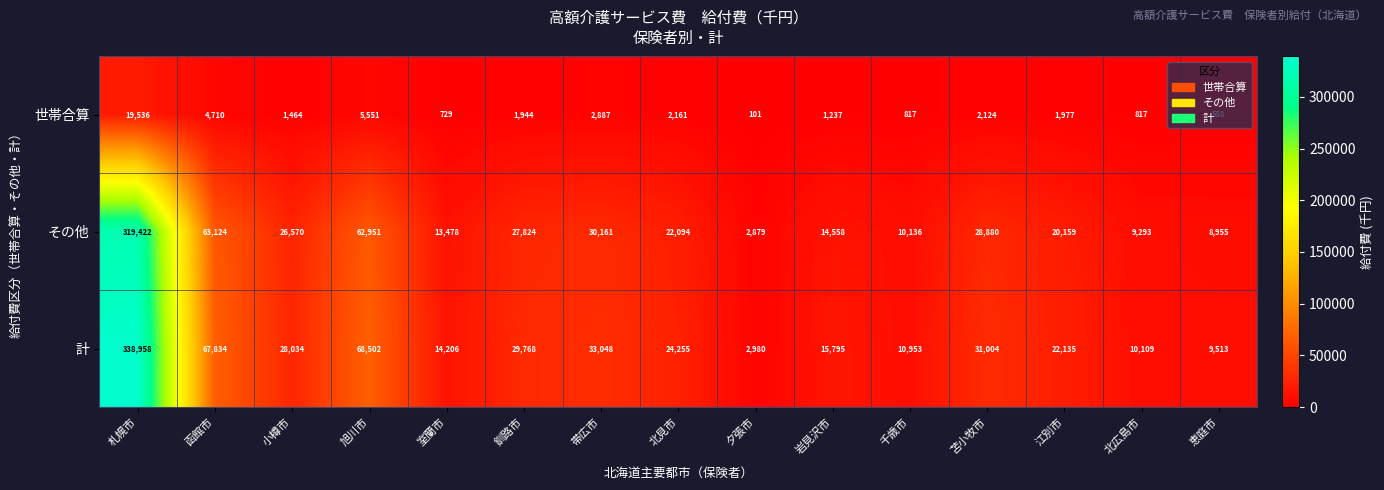

What is the difference between the highest and lowest values at 苫小牧市?

28880